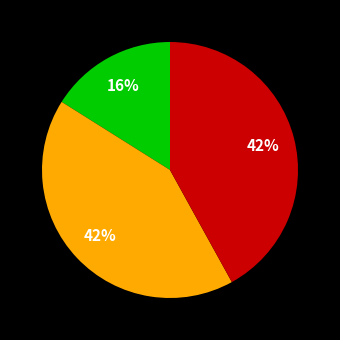

To the nearest percent, what is the average slice percentage?

33%